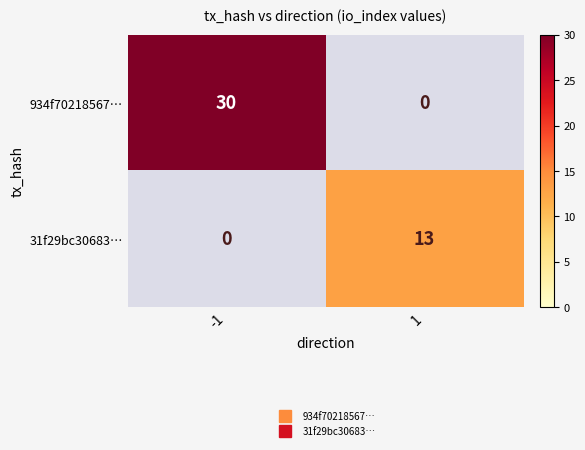

What is the difference between the highest and lowest values at -1?

30